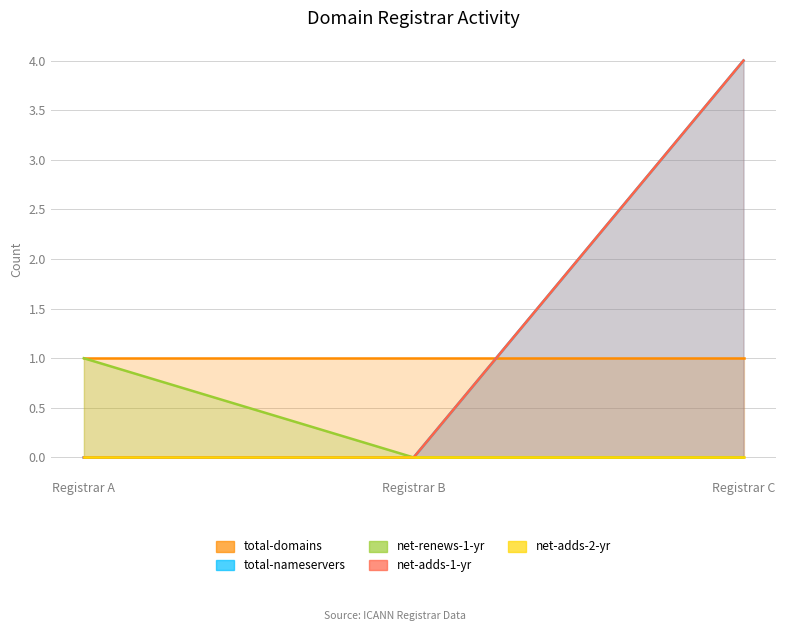

Count the net-adds-1-yr values in the range 0 to 4.

3